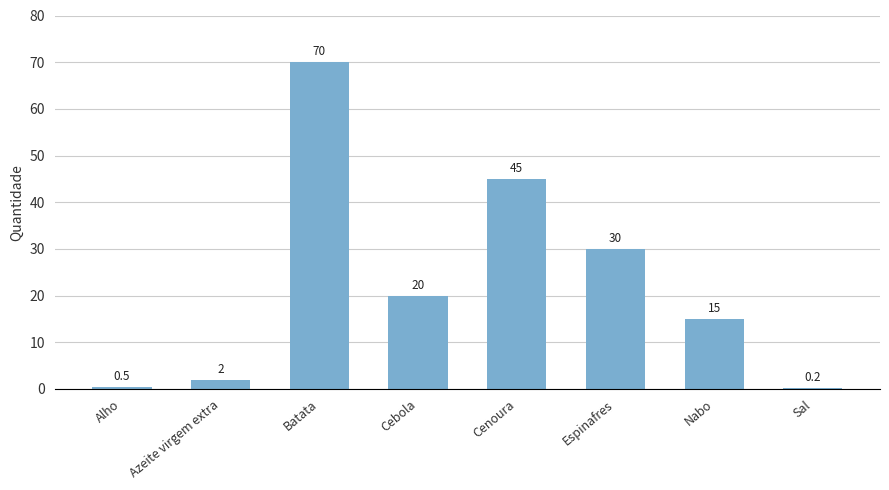

What is the sum of all values?

182.7